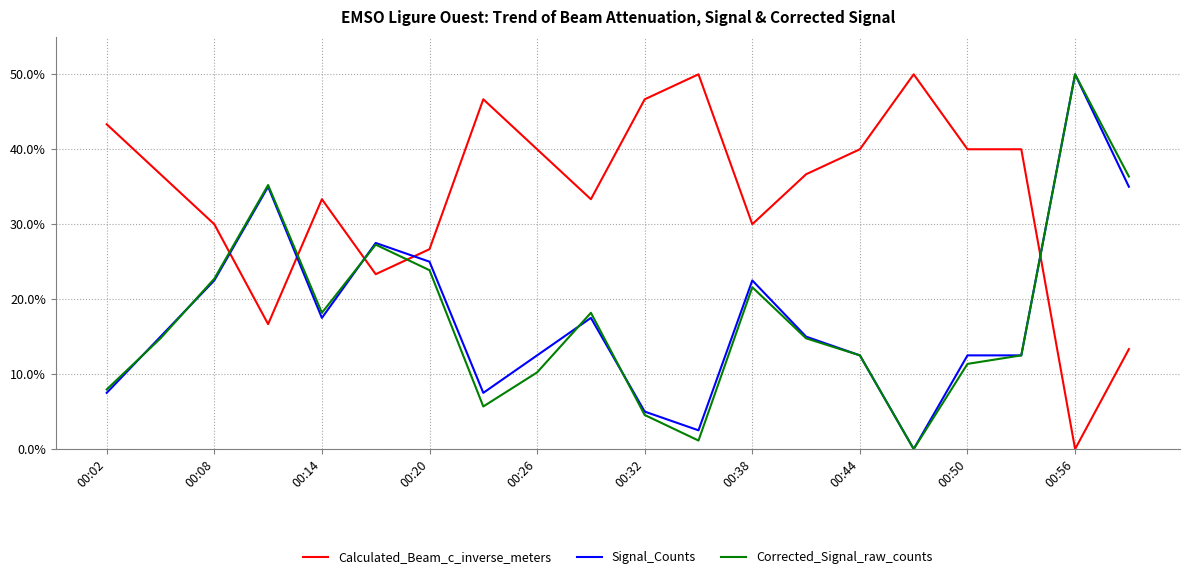

After their last crossing, which series has the higher values: Calculated_Beam_c_inverse_meters or Signal_Counts?

Signal_Counts